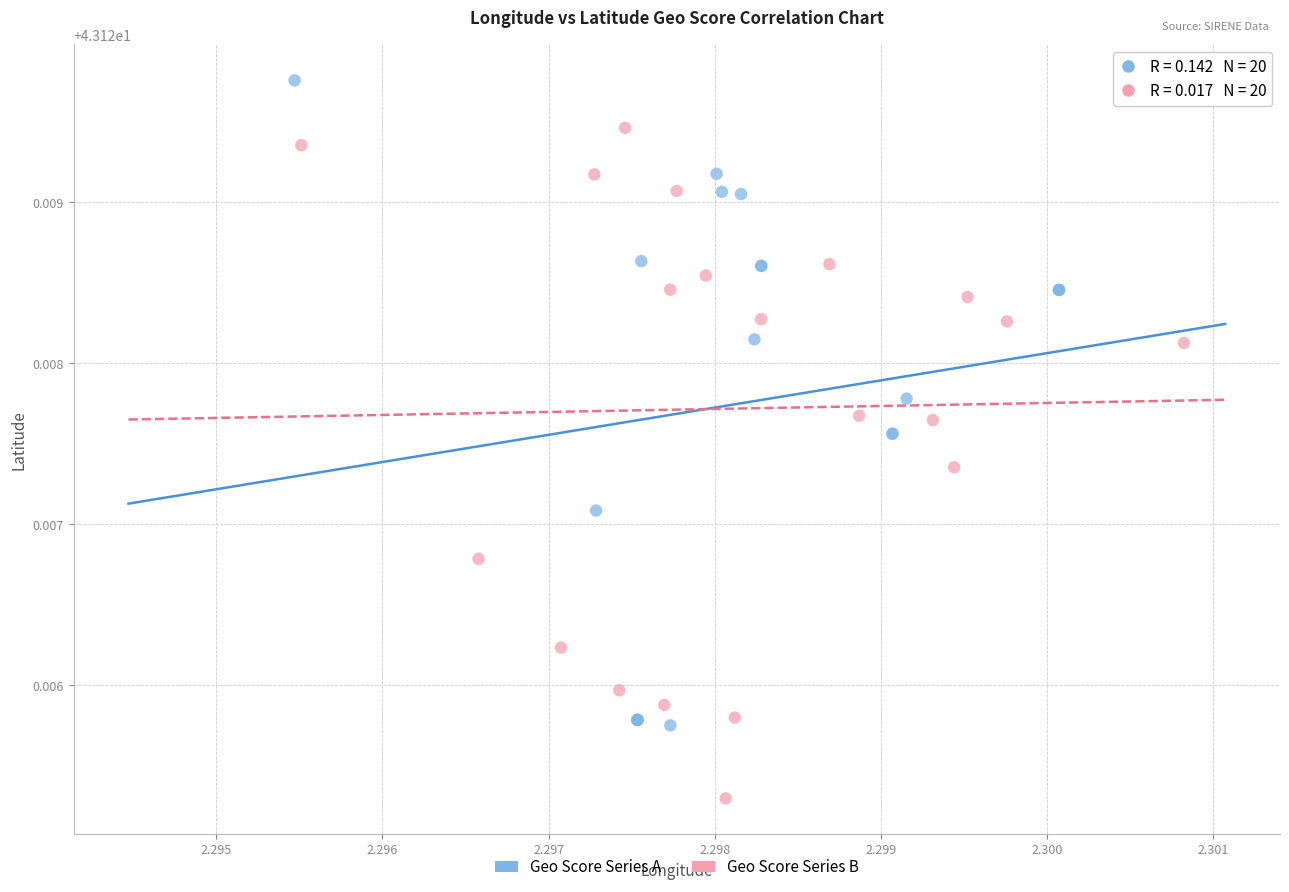

What are all the series names shown in the legend?

Geo Score Series A, Geo Score Series B